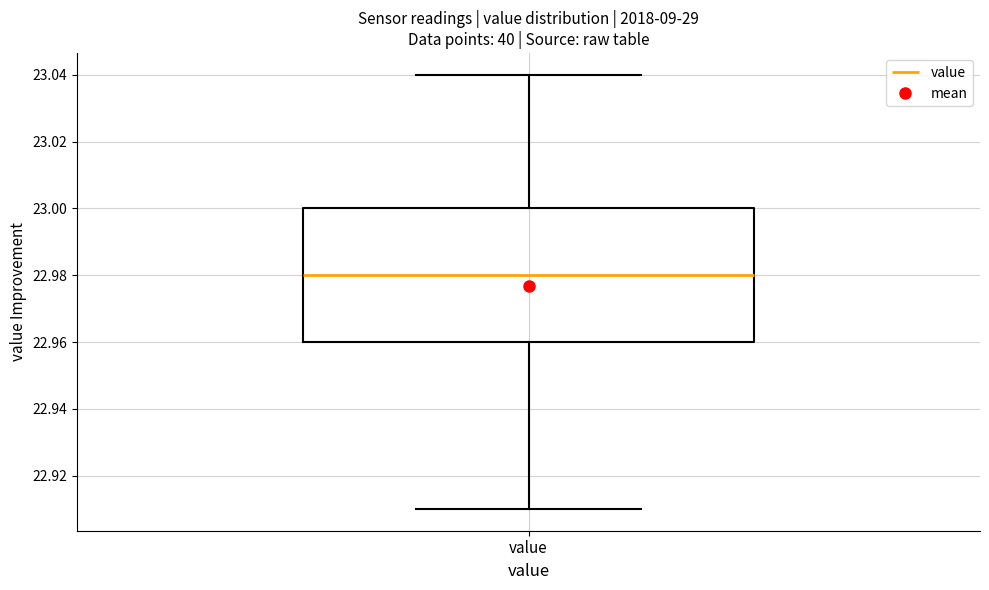

Transcribe this box plot: give where the median line is, the range the box spans, and where the two whiskers end, as read against the y-axis. The values are not printed on the chart, so give them approximately, as read against the axis.

median 22.98, box 22.96 to 23.00, whiskers 22.91 to 23.04